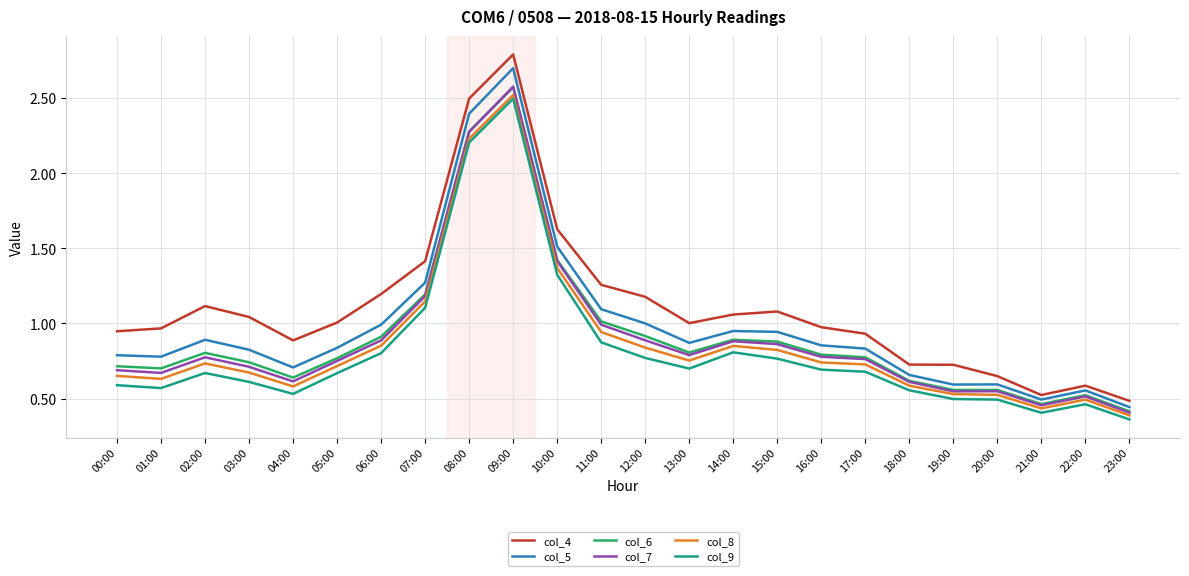

True or false: col_9 and col_4 cross at least once.

False